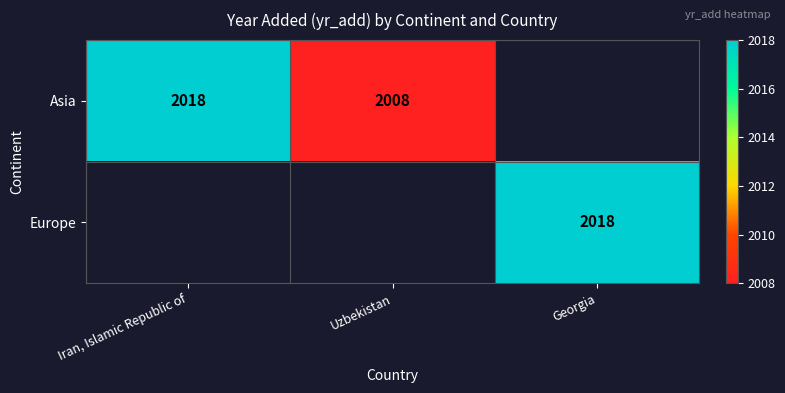

At how many categories does at least one series exceed 2009?

2